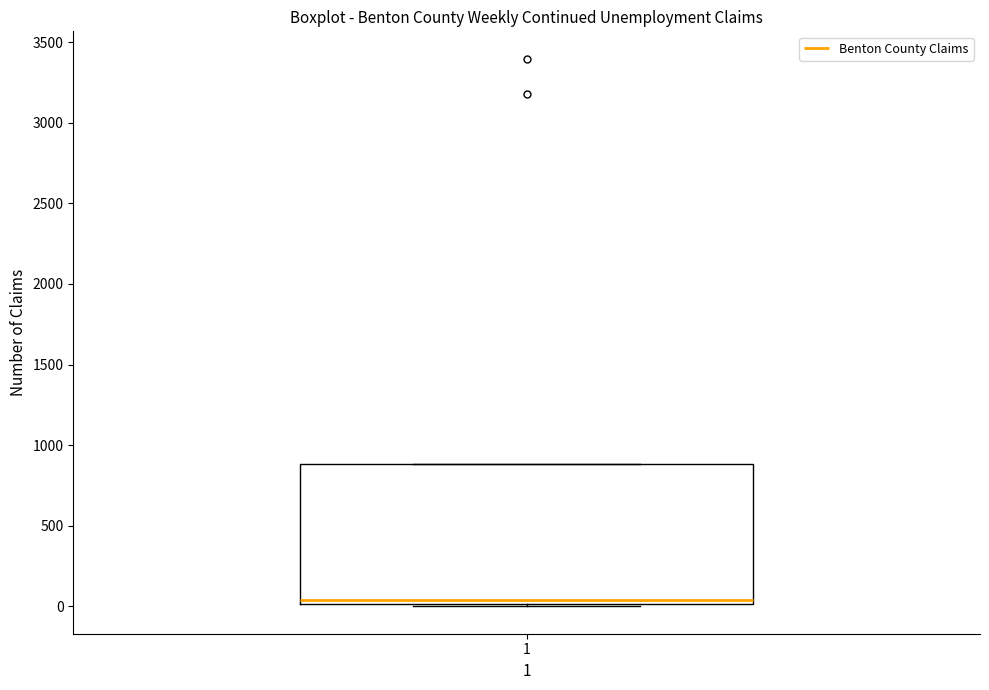

Read this box plot against the y-axis: the position of the median line, the range covered by the box, and the ends of both whiskers. The values are not printed on the chart, so give them approximately, as read against the axis.

median 50, box 0 to 900, whiskers 0 (just below the box's lower edge) to 900